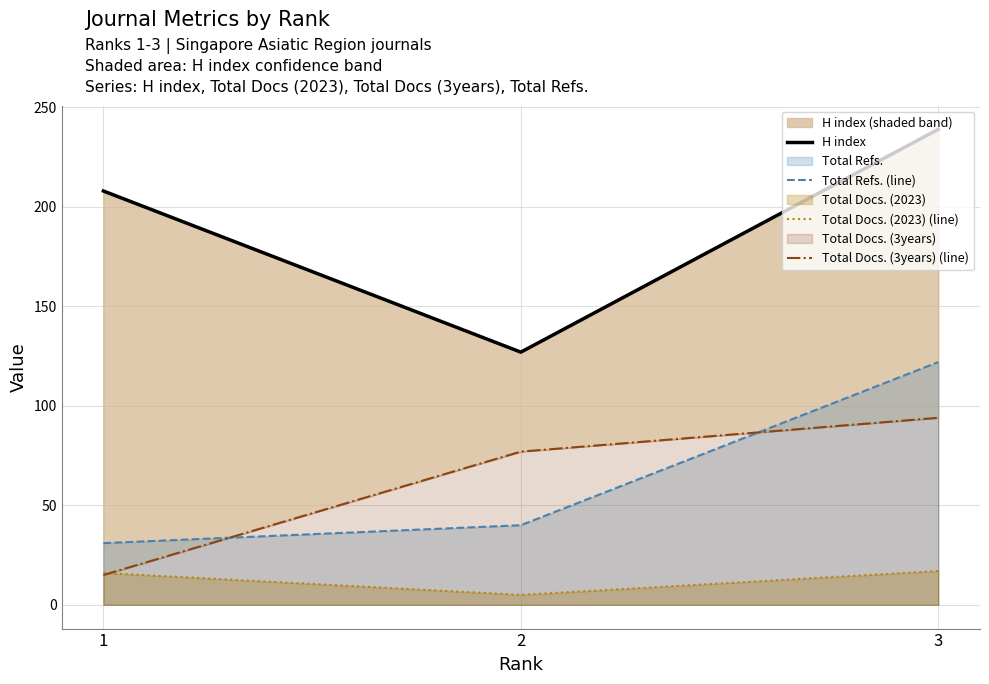

Rank the series by their maximum value, from highest to lowest.

H index, Total Refs. (line), Total Docs. (3years) (line), Total Docs. (2023) (line)